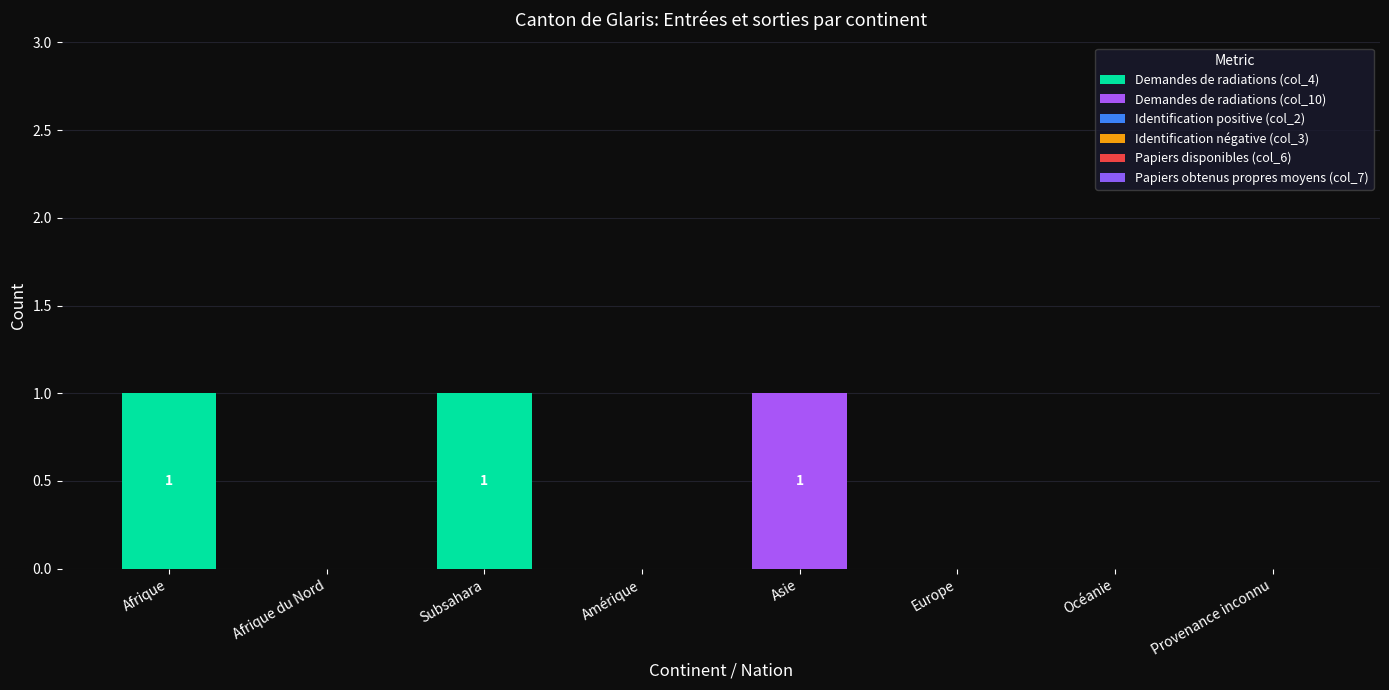

How many categories are shown in the chart?

8